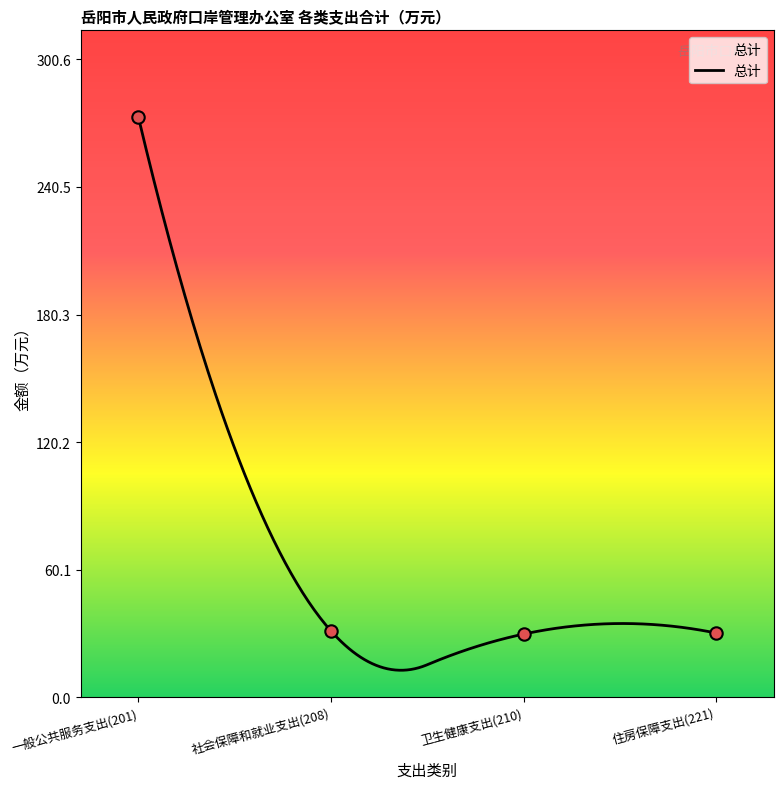

Approximately how many times larger is the value at 住房保障支出(221) compared to 一般公共服务支出(201)?

0.1